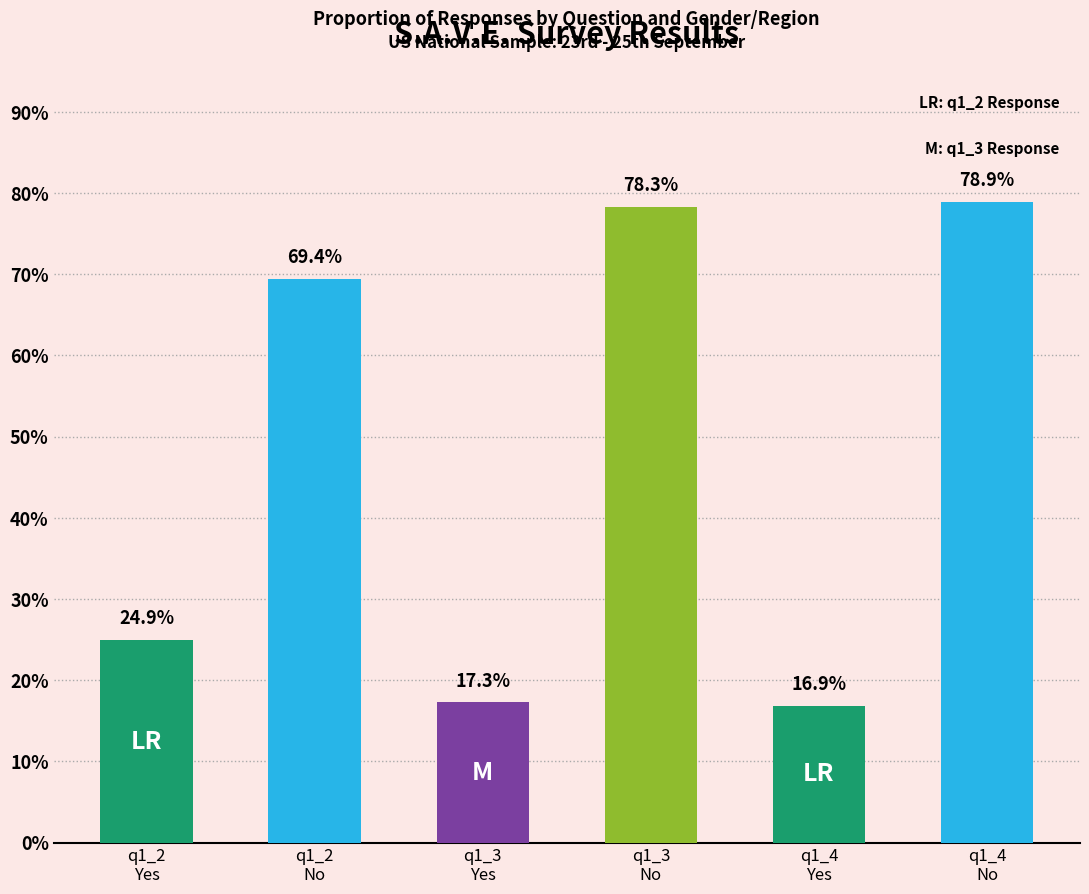

What is the difference between the maximum and minimum values in the Male series?

0.6